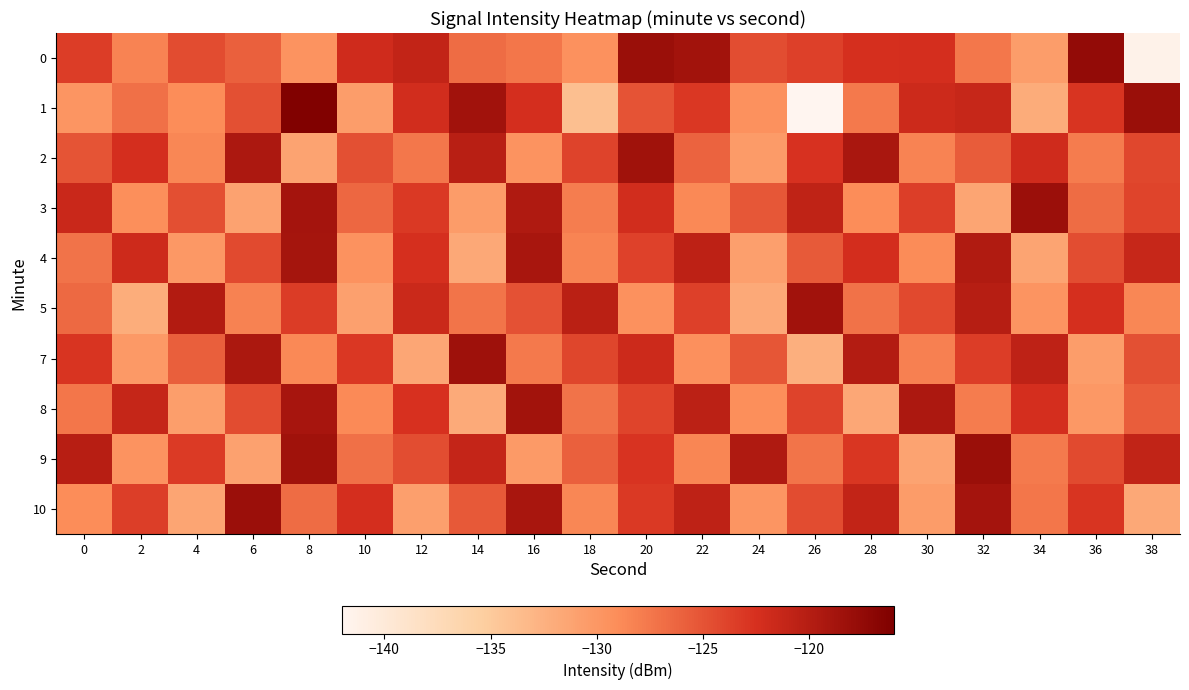

Reading left to right, what are all the values shown in this chart?

0: 0=-123.5	2=-128.3	4=-124.5	6=-125.9	8=-129.7	10=-121.9	12=-121.1	14=-126.7	16=-127.4	18=-129.4	20=-118.1	22=-118.7	24=-124.5	26=-123.6	28=-122.4	30=-122.3	32=-127.5	34=-130.6	36=-117.5	38=-141.5
1: 0=-129.9	2=-127.0	4=-129.1	6=-124.7	8=-116.3	10=-130.5	12=-122.1	14=-118.5	16=-122.3	18=-133.9	20=-125.0	22=-123.0	24=-129.5	26=-141.9	28=-127.6	30=-121.7	32=-121.4	34=-132.0	36=-122.9	38=-118.1
2: 0=-125.1	2=-122.3	4=-128.6	6=-119.4	8=-131.2	10=-124.8	12=-127.5	14=-120.3	16=-129.7	18=-123.9	20=-118.5	22=-126.1	24=-130.4	26=-122.7	28=-119.2	30=-128.3	32=-125.6	34=-121.9	36=-127.8	38=-124.2
3: 0=-121.5	2=-129.3	4=-124.7	6=-131.1	8=-118.8	10=-126.4	12=-123.2	14=-130.5	16=-119.6	18=-127.9	20=-122.1	22=-128.7	24=-125.3	26=-120.8	28=-129.1	30=-123.6	32=-131.4	34=-118.2	36=-126.7	38=-124.0
4: 0=-127.2	2=-121.8	4=-130.1	6=-124.4	8=-118.9	10=-129.6	12=-122.5	14=-131.7	16=-119.1	18=-128.4	20=-123.8	22=-120.6	24=-130.8	26=-125.5	28=-122.2	30=-128.9	32=-119.7	34=-131.3	36=-124.6	38=-121.3
5: 0=-126.5	2=-132.1	4=-119.8	6=-128.2	8=-123.4	10=-130.9	12=-121.6	14=-127.3	16=-124.9	18=-120.4	20=-129.5	22=-123.7	24=-131.8	26=-118.6	28=-127.1	30=-124.3	32=-120.1	34=-129.8	36=-122.4	38=-128.6
7: 0=-122.9	2=-130.2	4=-125.8	6=-119.3	8=-128.7	10=-123.1	12=-131.5	14=-118.4	16=-127.6	18=-124.1	20=-121.7	22=-129.4	24=-125.2	26=-132.3	28=-119.9	30=-128.1	32=-123.5	34=-120.7	36=-130.6	38=-124.8
8: 0=-127.4	2=-121.2	4=-130.7	6=-124.5	8=-119.0	10=-128.8	12=-122.6	14=-131.9	16=-118.7	18=-127.2	20=-124.0	22=-120.5	24=-129.3	26=-123.9	28=-131.6	30=-119.4	32=-127.8	34=-122.3	36=-130.1	38=-125.7
9: 0=-120.2	2=-129.7	4=-123.3	6=-131.0	8=-118.5	10=-127.0	12=-124.6	14=-121.1	16=-130.3	18=-125.9	20=-122.8	22=-128.5	24=-119.6	26=-127.3	28=-123.0	30=-131.2	32=-118.1	34=-127.7	36=-124.4	38=-120.9
10: 0=-129.1	2=-123.6	4=-131.4	6=-118.2	8=-126.7	10=-122.3	12=-130.8	14=-125.4	16=-119.1	18=-128.6	20=-123.2	22=-120.7	24=-129.9	26=-124.5	28=-121.0	30=-130.5	32=-118.8	34=-127.4	36=-122.9	38=-131.7